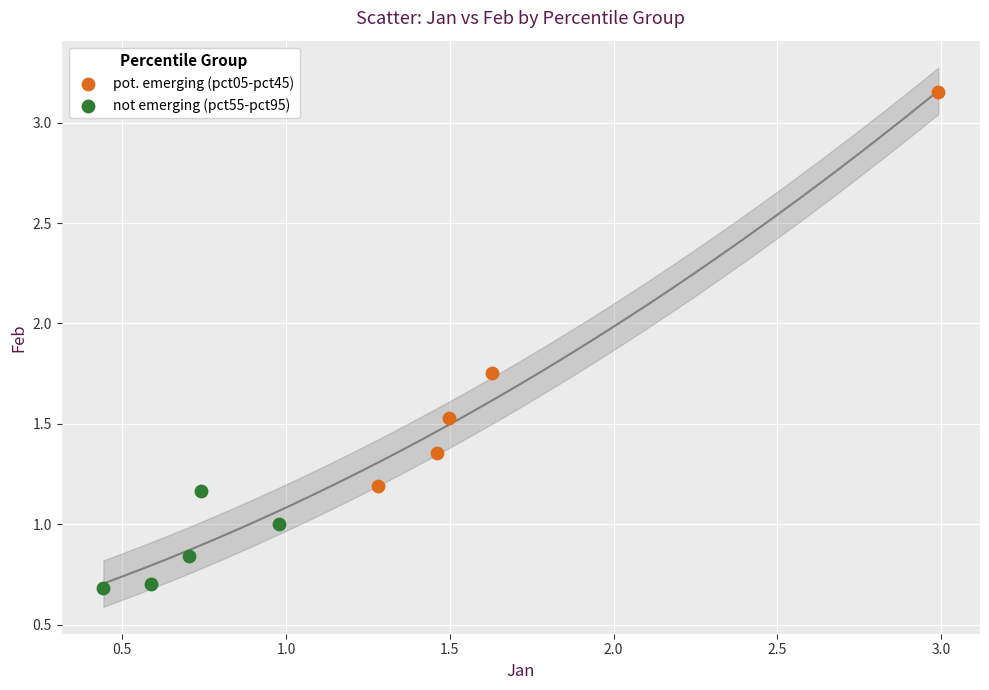

Which series contains the highest Y value?

pot. emerging (pct05-pct45)